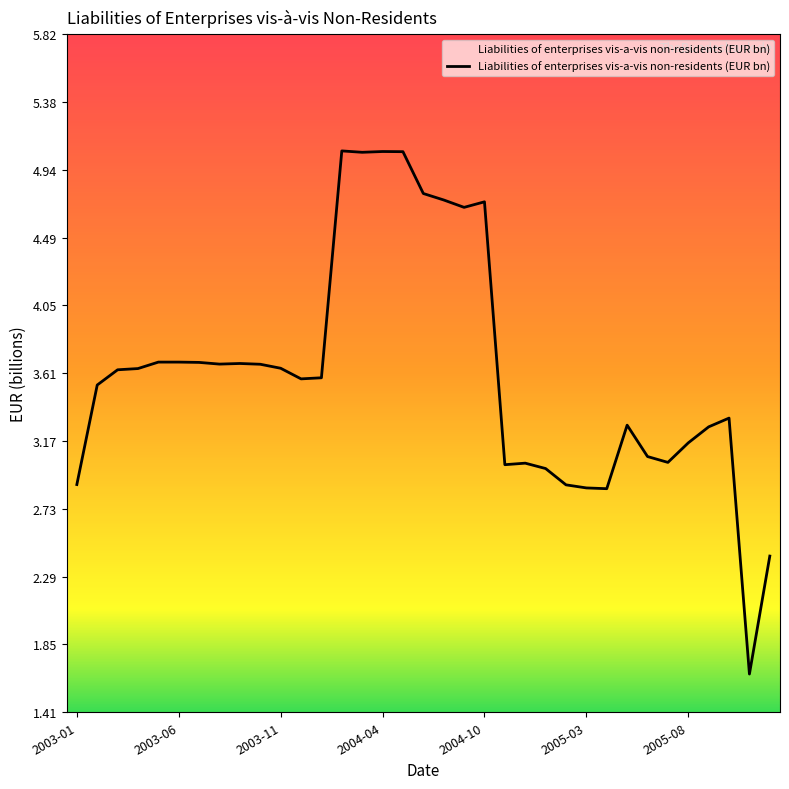

What is the minimum value shown in the chart?

1.7